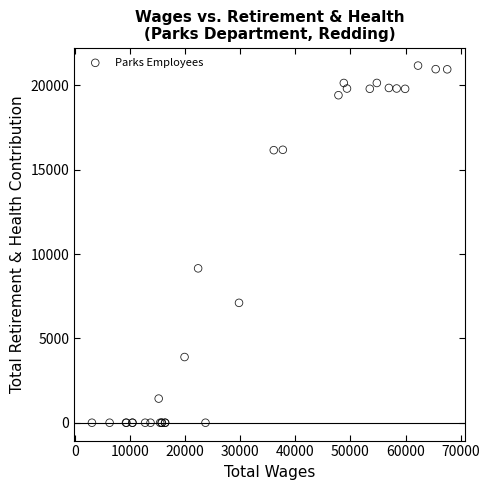

What Y value in the scatter plot is closest to 10584?

9150